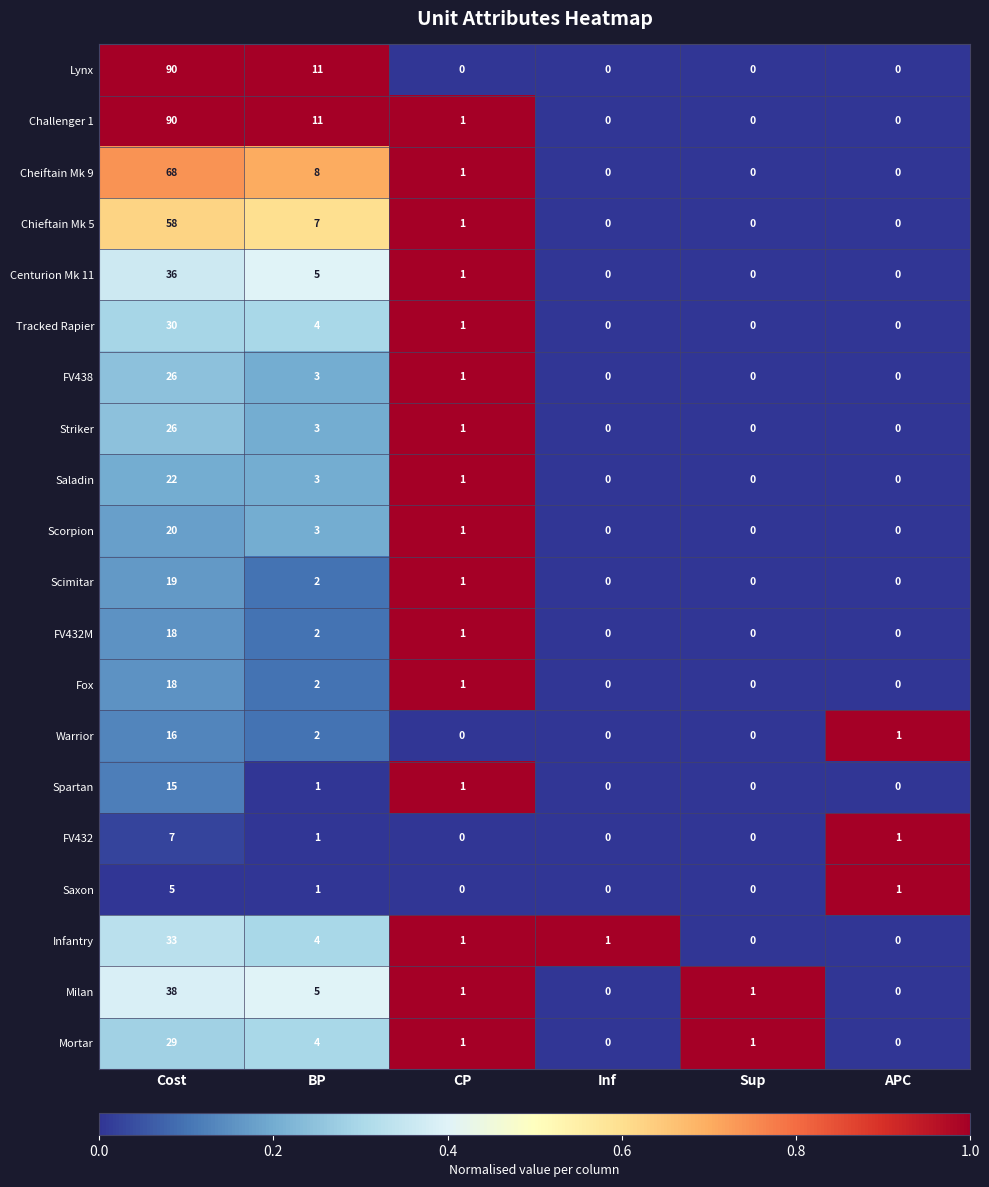

The Lynx series shows 11 at BP. True or false?

True